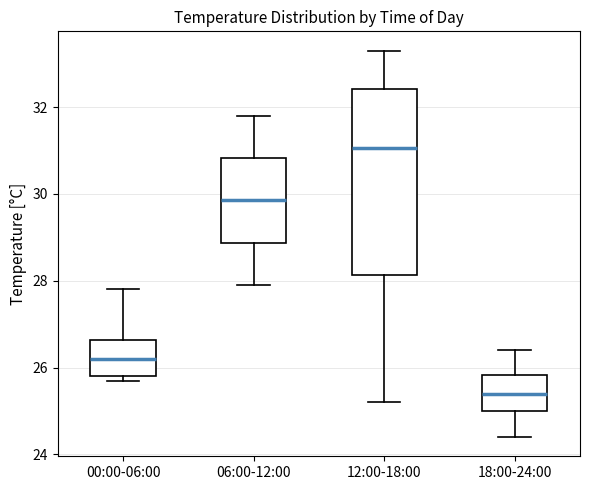

Where is the lower edge of the box for 06:00-12:00 on the y-axis? The values are not printed on the chart, so give them approximately, as read against the axis.

28.8